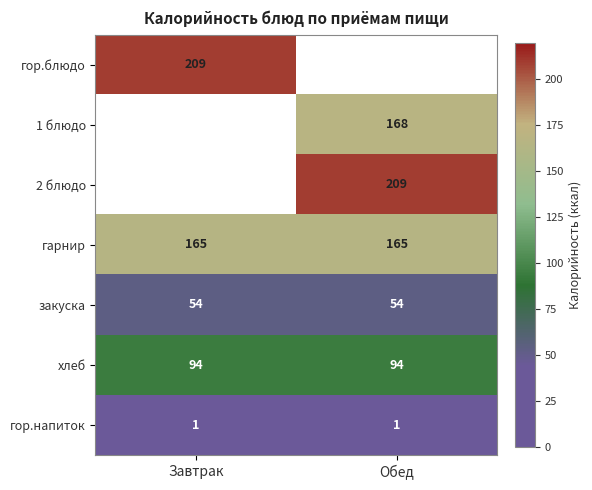

Which category has the highest value across all series?

Завтрак